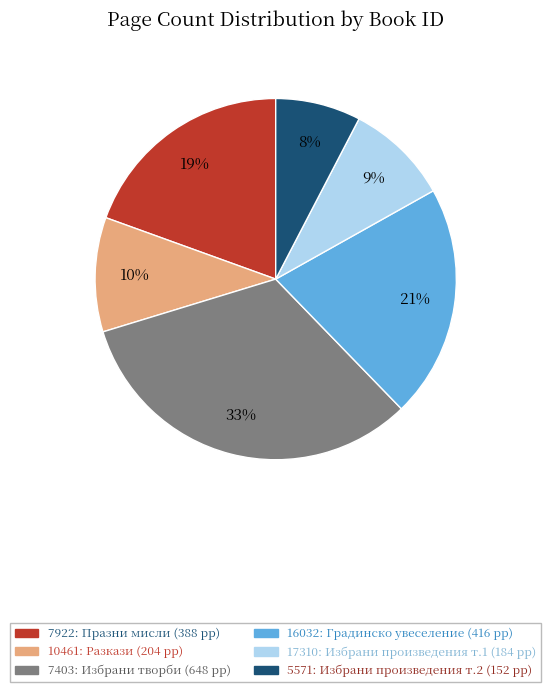

To the nearest percent, what is the average slice percentage?

17%